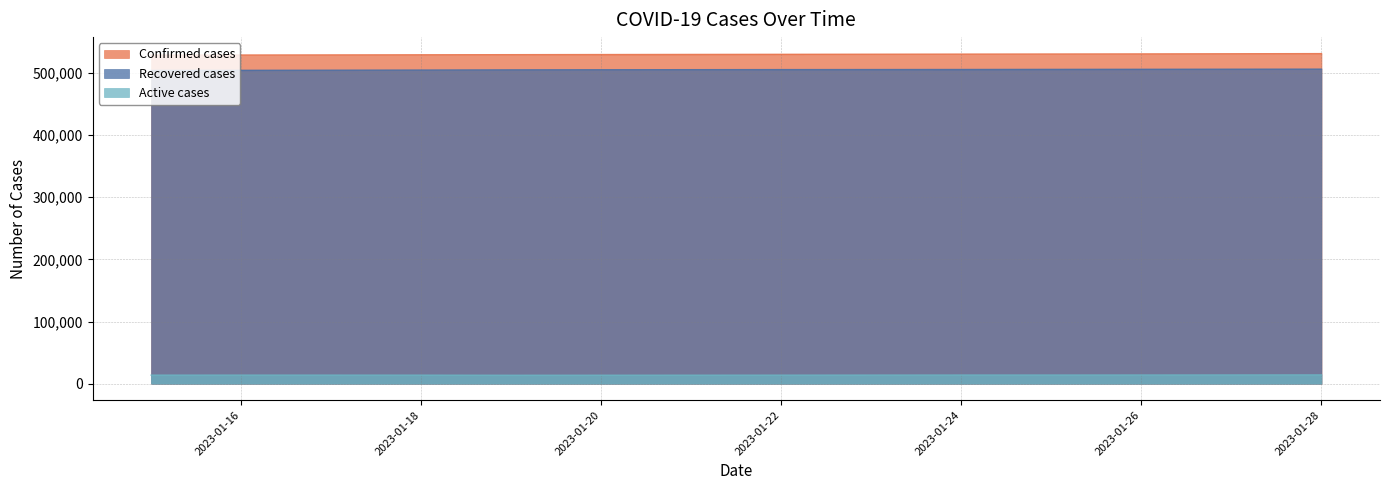

How many distinct data groups are displayed?

3